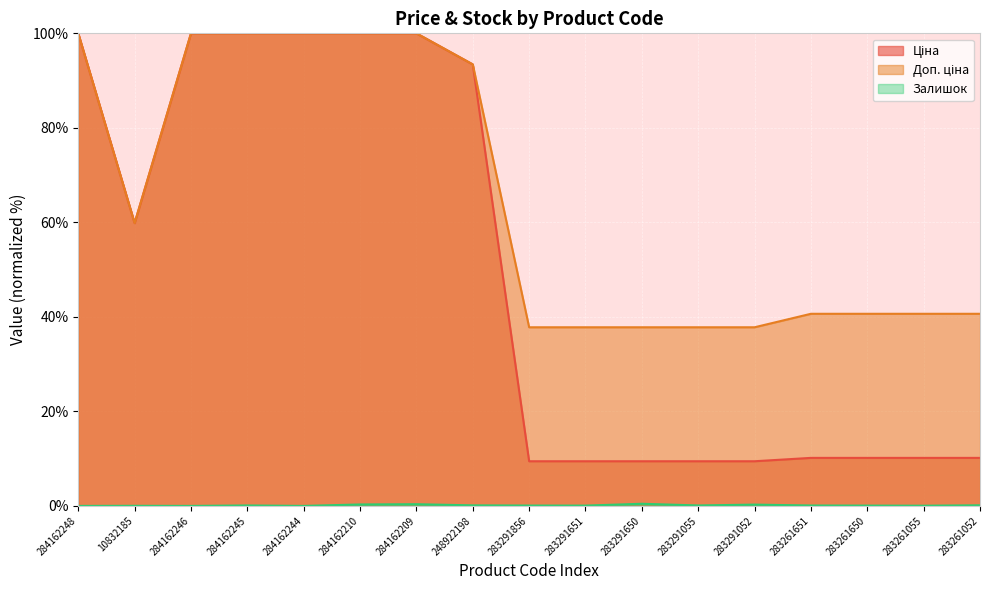

How many values in the Залишок series exceed 0?

14